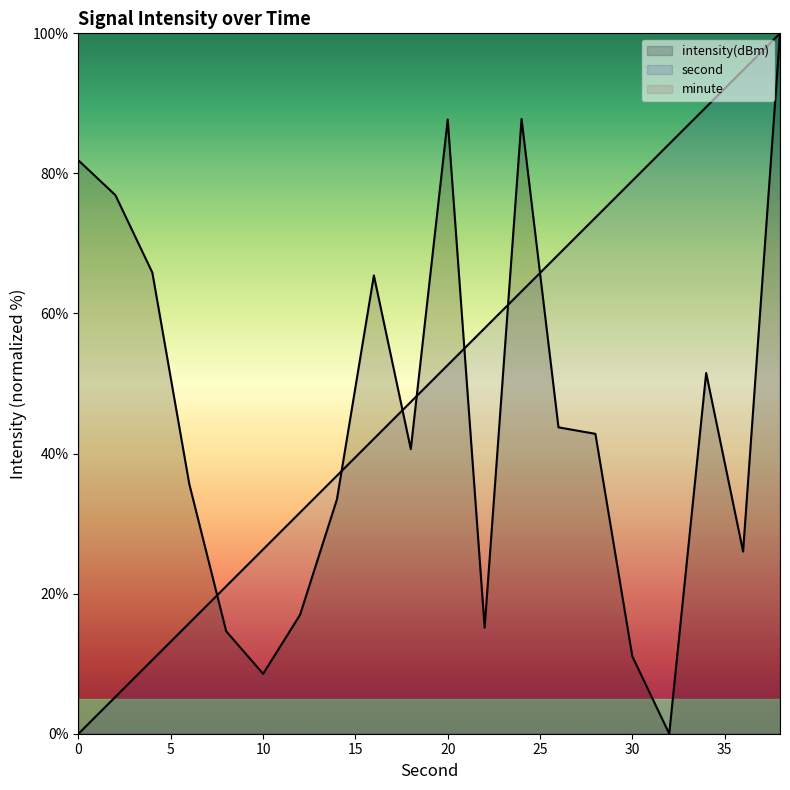

What is the difference between the second values at 28 and 38?

26.3